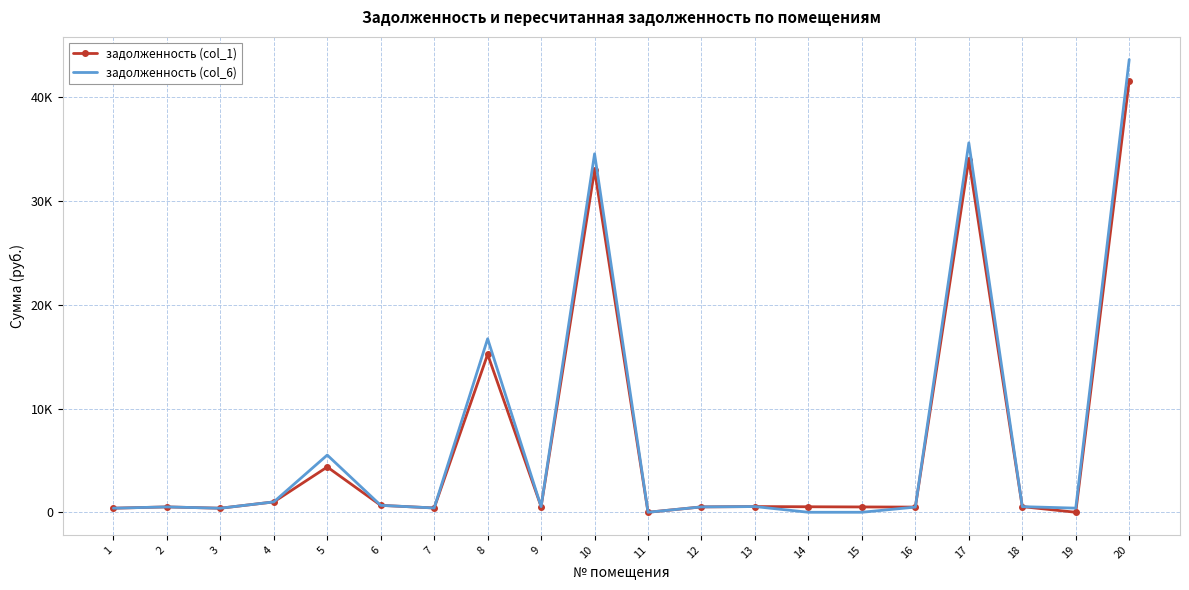

What is the value of the задолженность (col_1) point at the 20th from the left?

41602.7